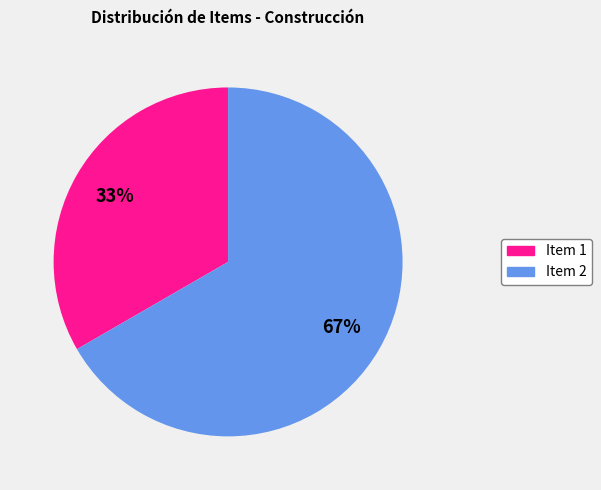

To the nearest percent, what is the average slice percentage?

50%